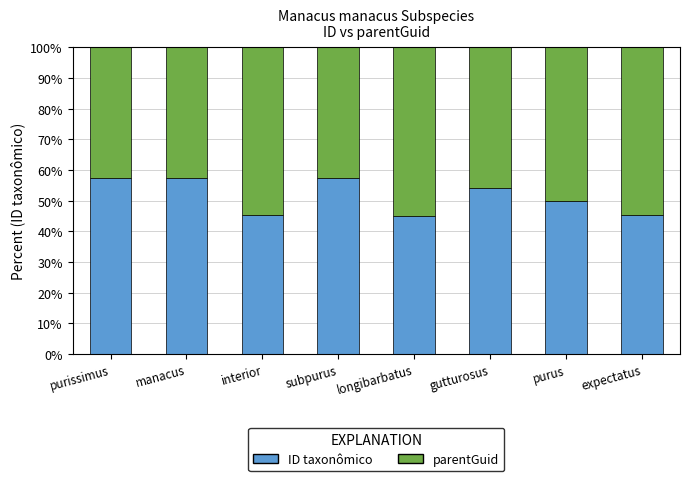

What are all the series names shown in the legend?

ID taxonômico, parentGuid